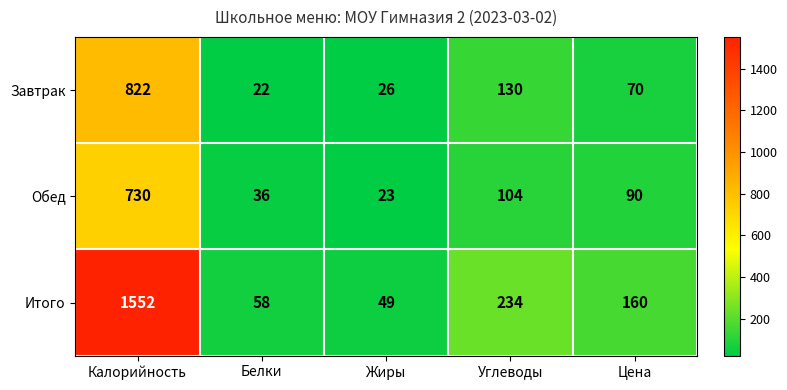

Reading right to left, transcribe all the data shown in this chart.

Завтрак: Цена=70	Углеводы=130	Жиры=26	Белки=22	Калорийность=822
Обед: Цена=90	Углеводы=104	Жиры=23	Белки=36	Калорийность=730
Итого: Цена=160	Углеводы=234	Жиры=49	Белки=58	Калорийность=1552